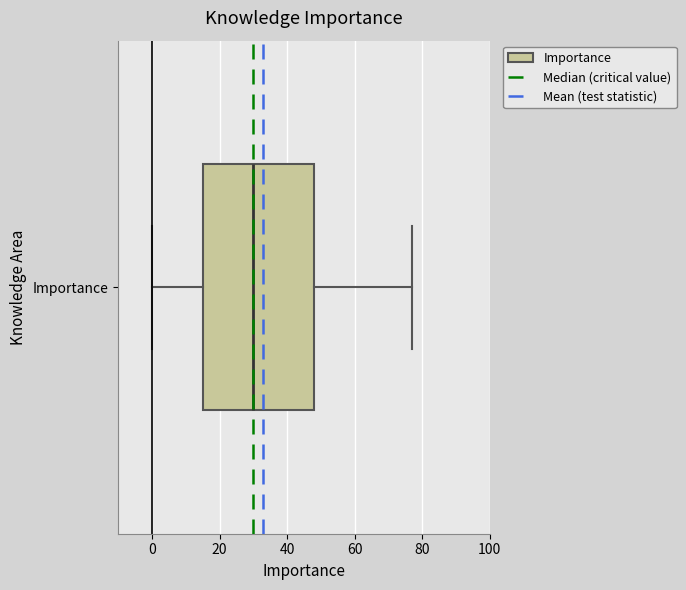

Transcribe this box plot: give where the median line is, the range the box spans, and where the two whiskers end, as read against the x-axis. The values are not printed on the chart, so give them approximately, as read against the axis.

median 30, box 16 to 48, whiskers 0 to 78